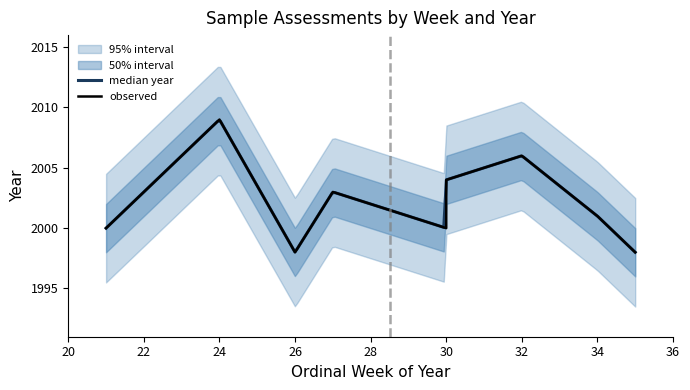

At which category does the chart reach its peak across all series?

W24-2009